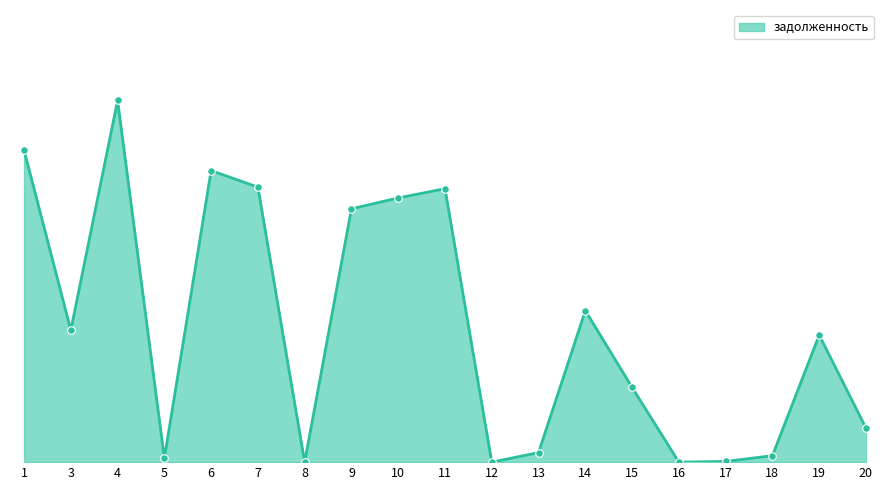

Is this an area chart (filled region under the line)?

Yes